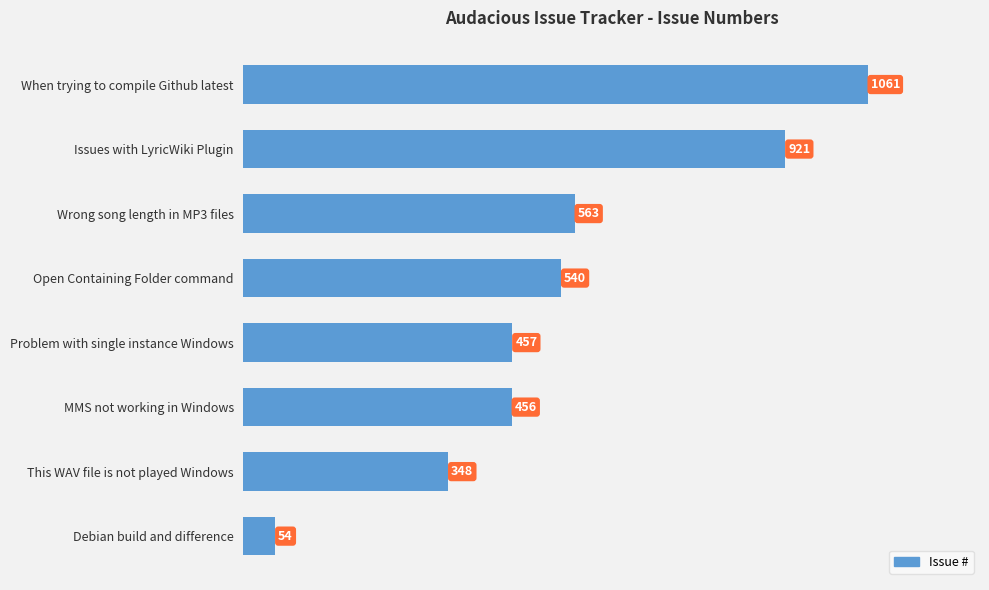

Reading bottom to top, what are all the values shown in this chart?

Debian build and difference=54	This WAV file is not played Windows=348	MMS not working in Windows=456	Problem with single instance Windows=457	Open Containing Folder command=540	Wrong song length in MP3 files=563	Issues with LyricWiki Plugin=921	When trying to compile Github latest=1061